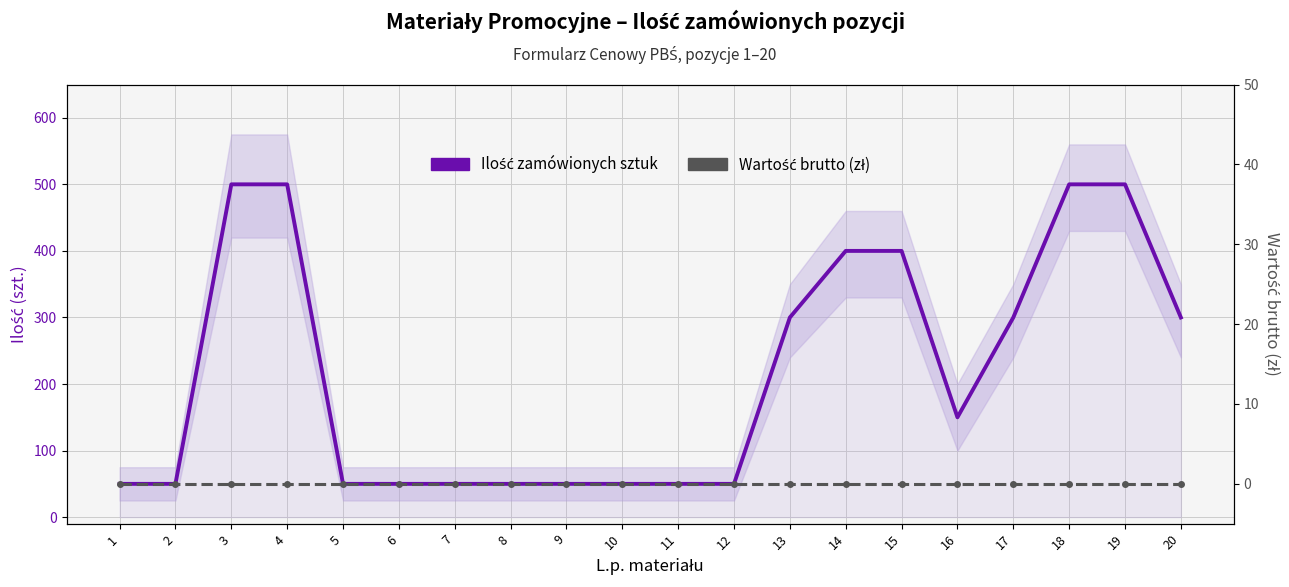

At which category is the sum across all series the highest?

3